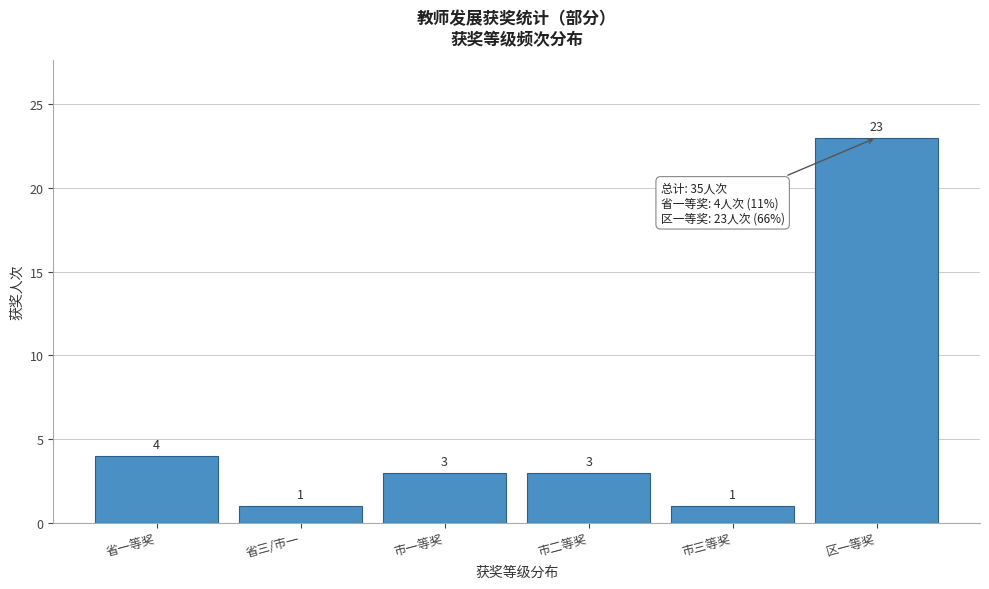

Reading left to right, what are all the values shown in this chart?

4	1	3	3	1	23